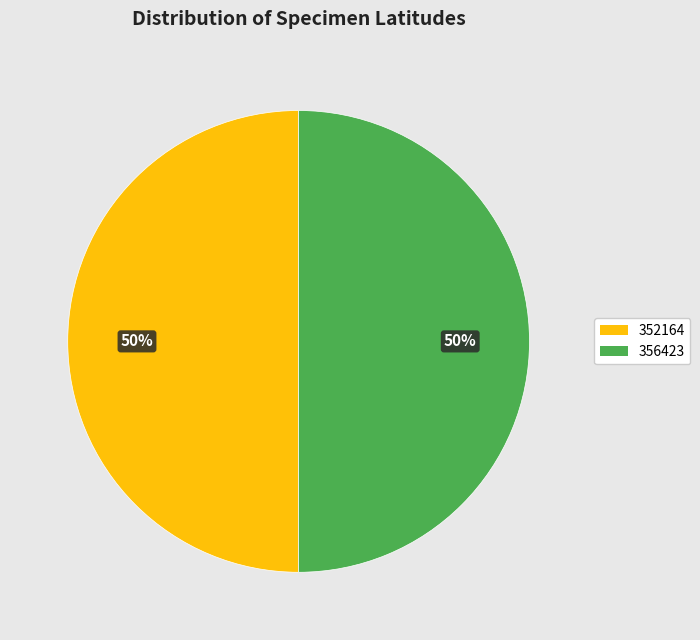

Combined, do 356423 and 352164 account for over 50%?

Yes